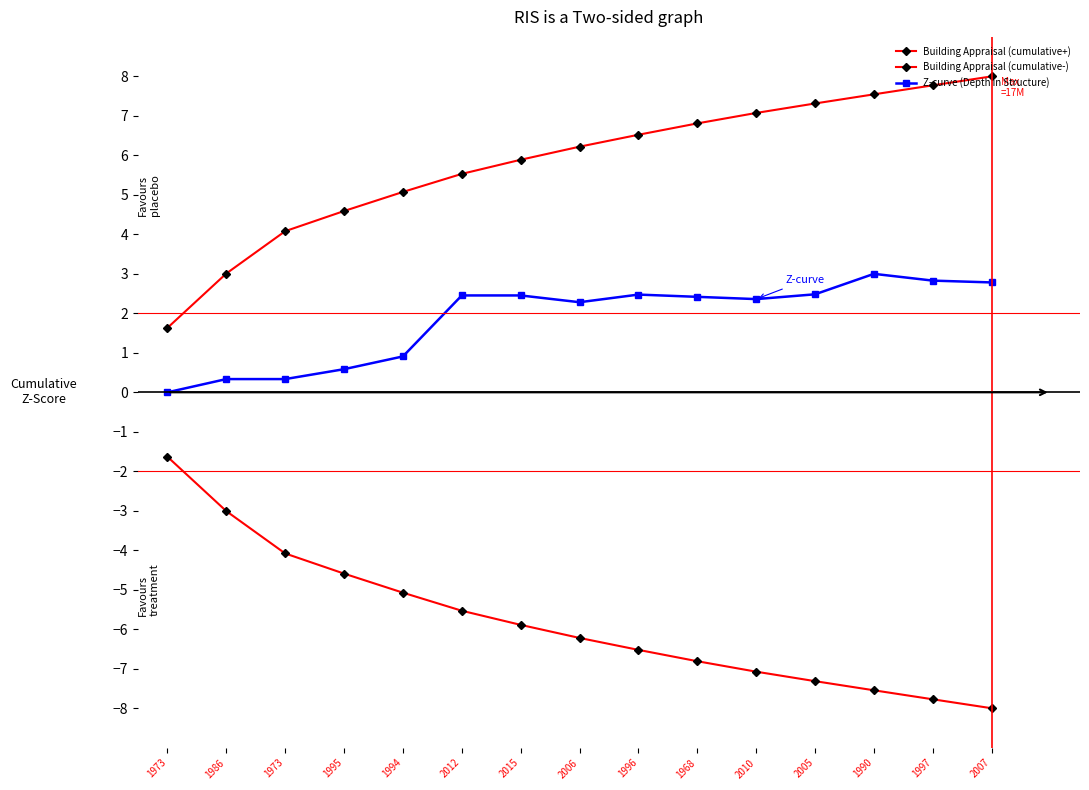

What is the label of the 7th point from the left?

2015